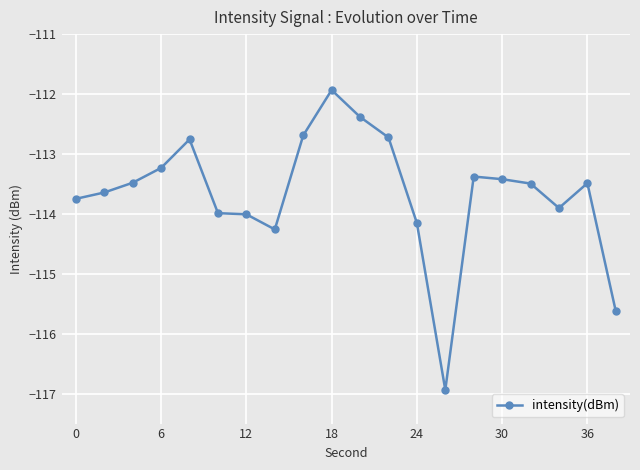

Reading left to right, transcribe all the data shown in this chart.

-113.7	-113.6	-113.5	-113.2	-112.8	-114.0	-114.0	-114.3	-112.7	-111.9	-112.4	-112.7	-114.2	-116.9	-113.4	-113.4	-113.5	-113.9	-113.5	-115.6